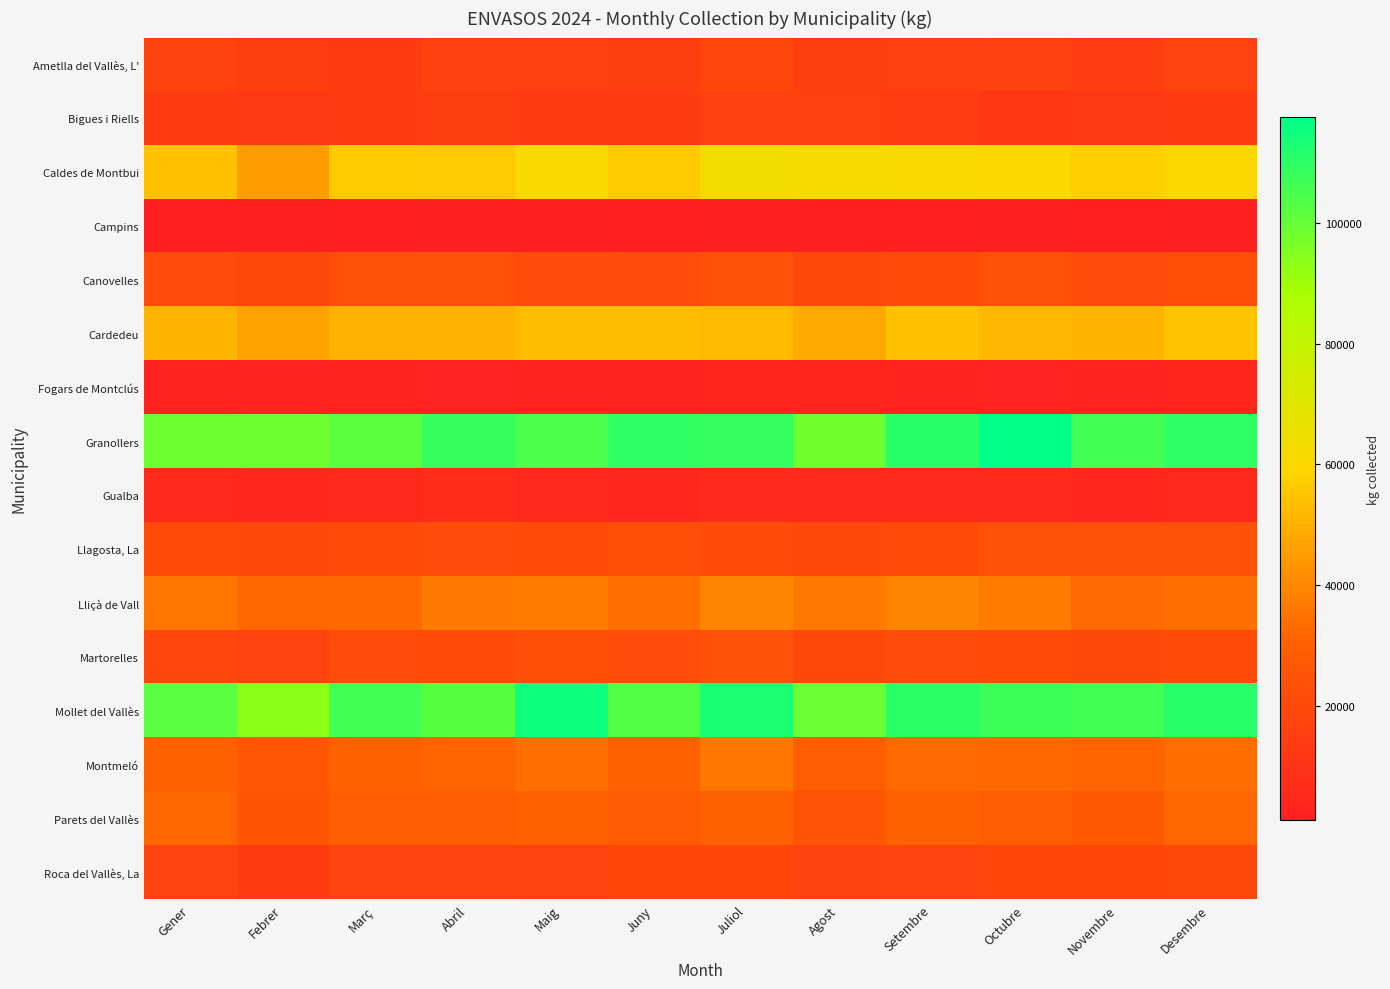

What is the total value across all series at Abril?

540551.3